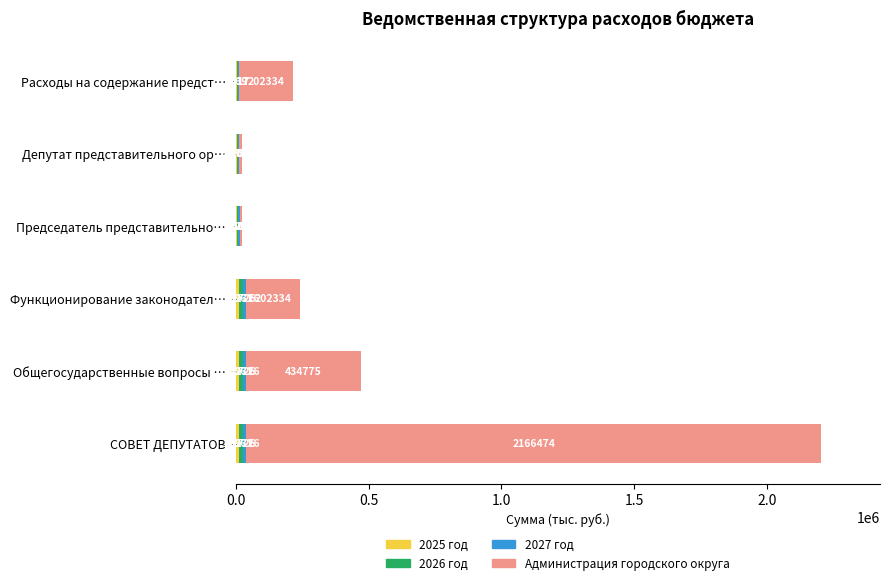

At which category is the sum across all series the highest?

СОВЕТ ДЕПУТАТОВ